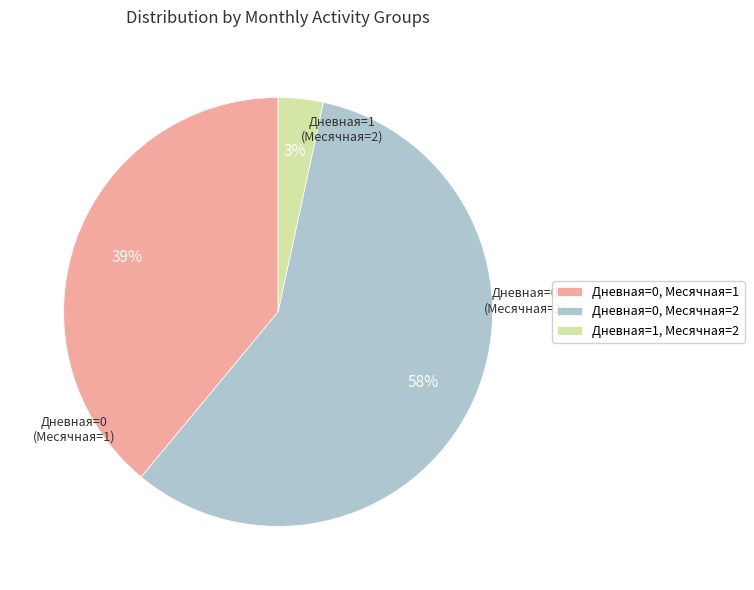

Which slice is the smallest?

Дневная=1, Месячная=2